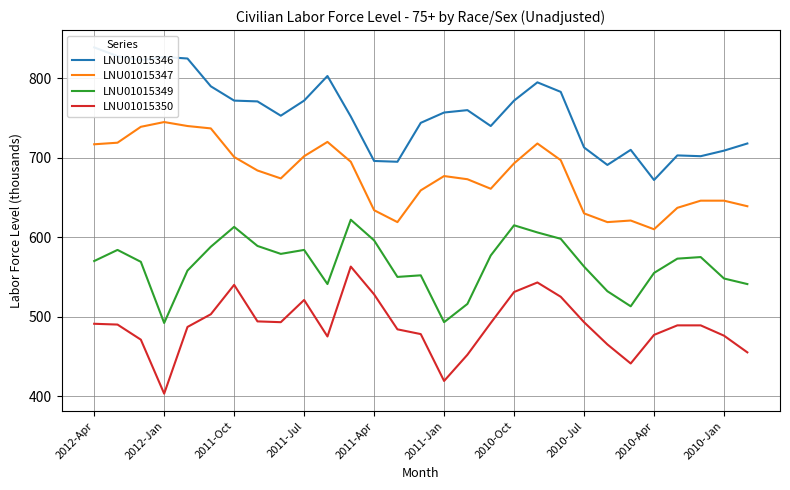

In LNU01015349, how many points are lower than both neighbors (excluding endpoints)?

6